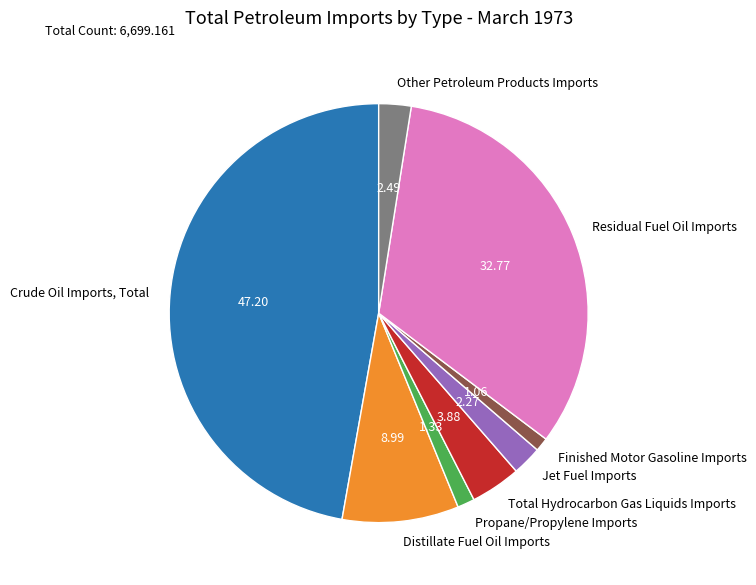

Is there any slice that represents more than half of the pie?

No